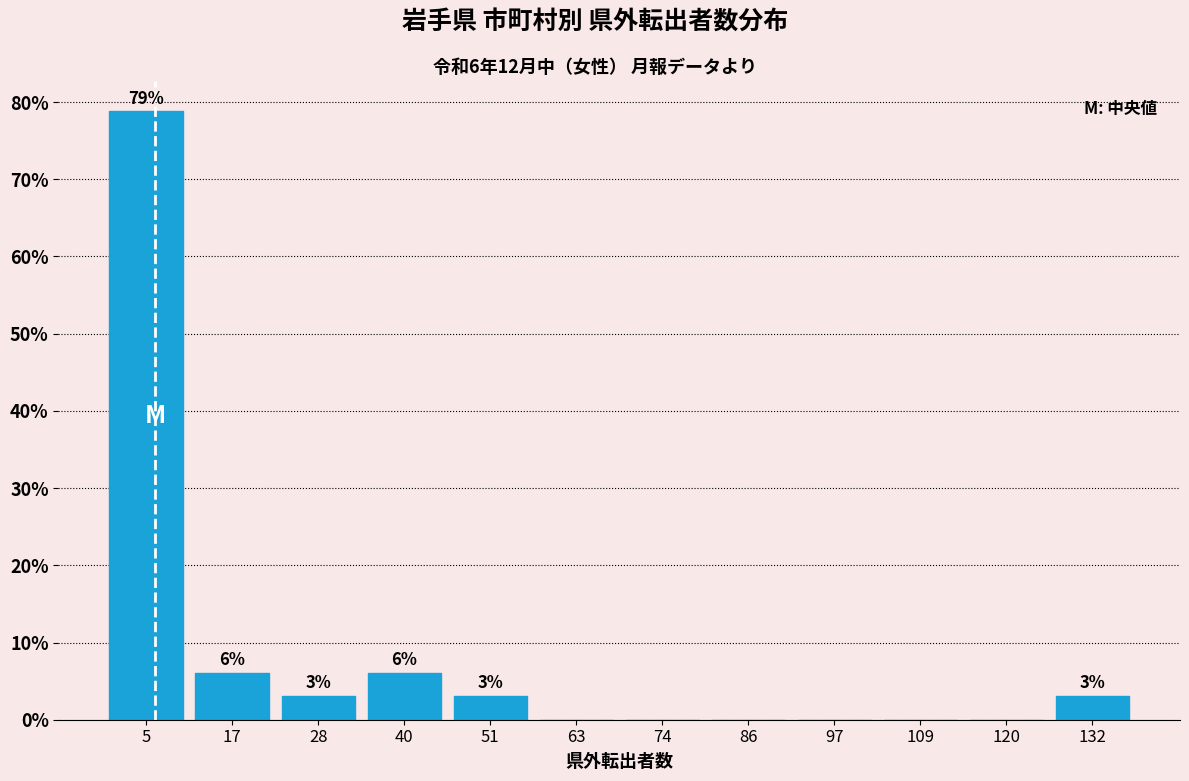

Over which range of the x-axis is the bar tallest?

0.0 to 11.5